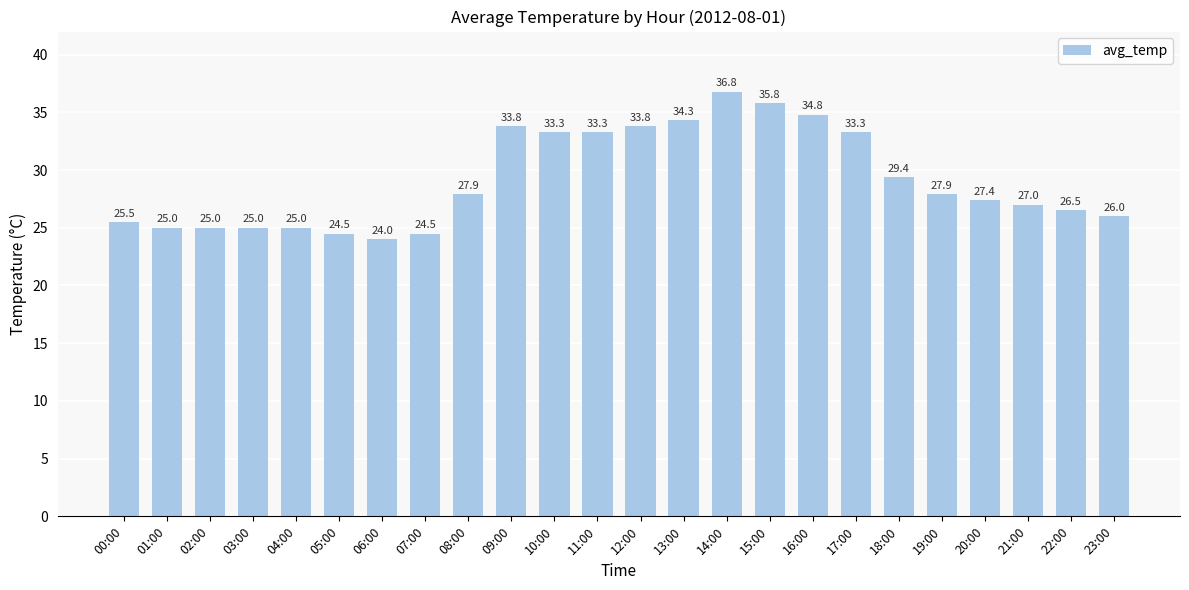

What is the difference between the maximum and second lowest values?

12.3